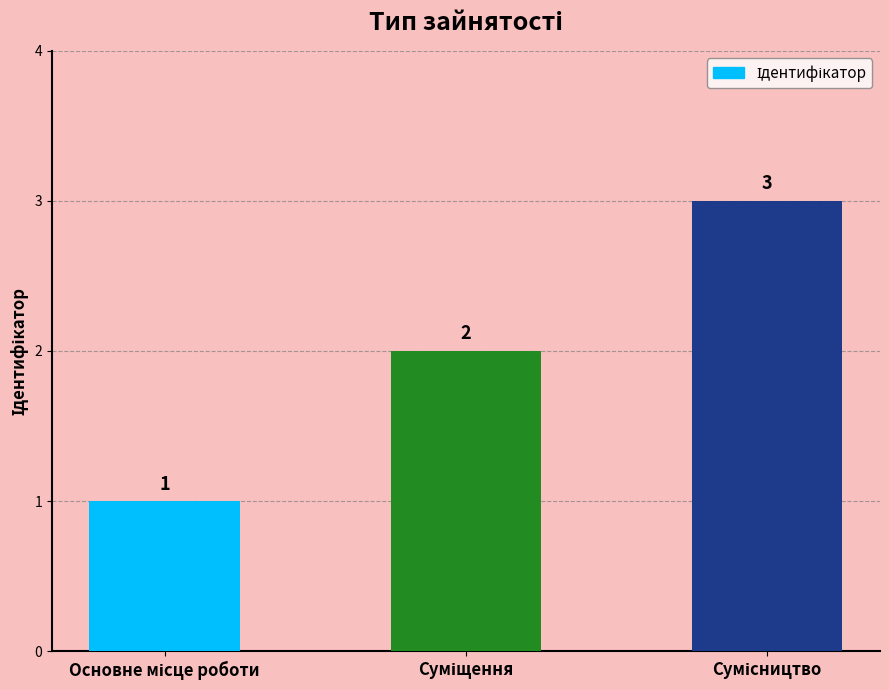

What is the value of the 2nd bar from the left?

2